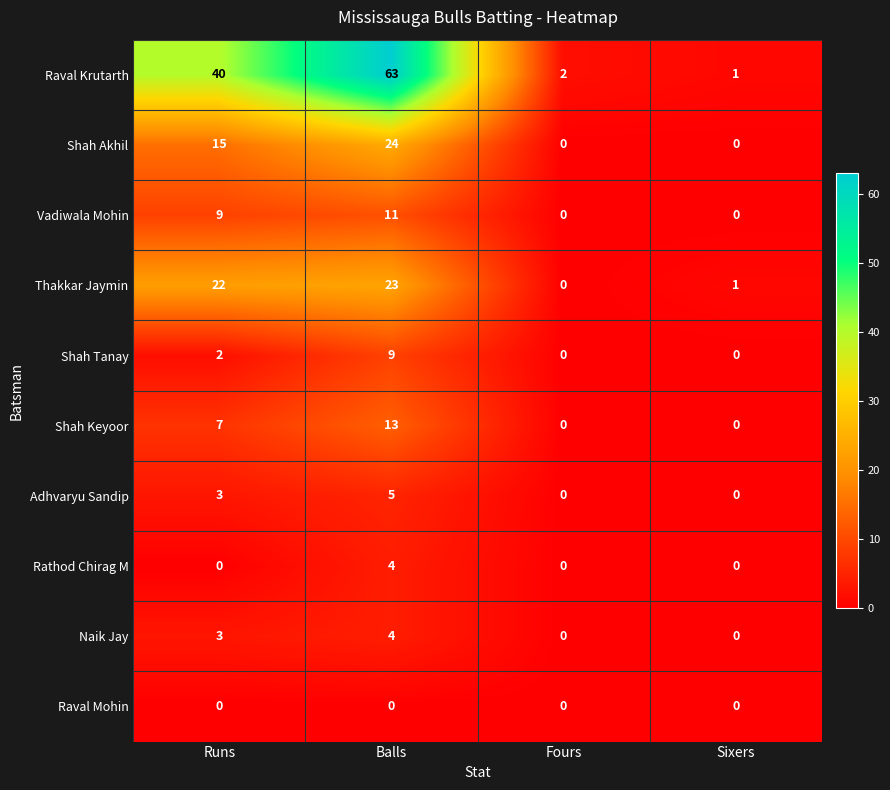

At which category is the sum across all series the highest?

Balls